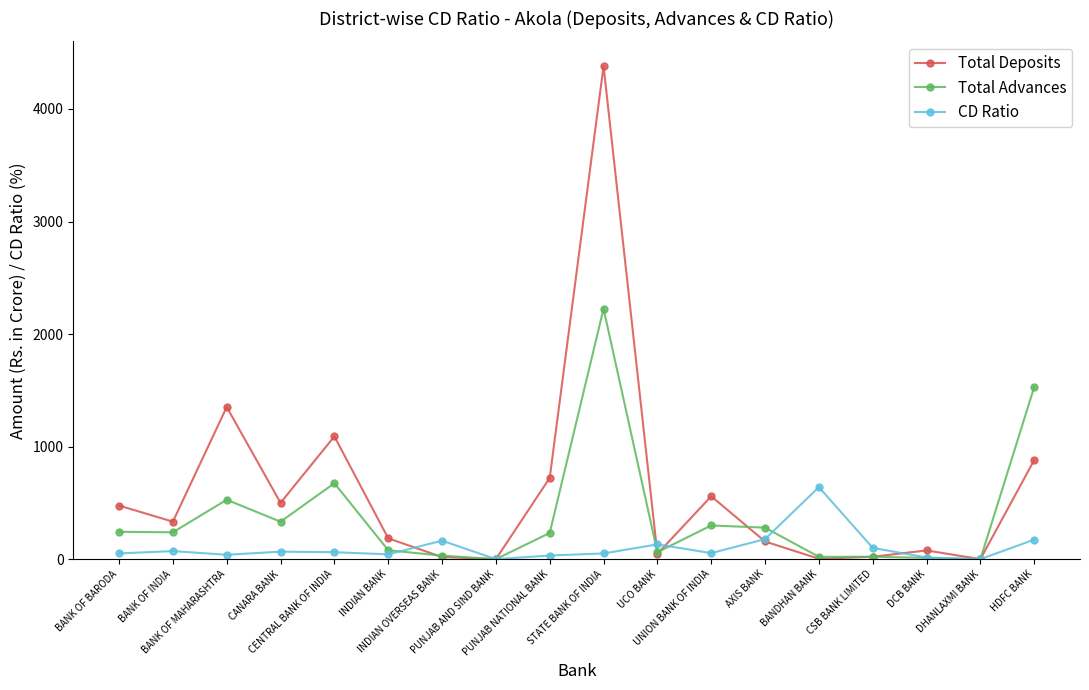

At which category is the sum across all series the highest?

STATE BANK OF INDIA